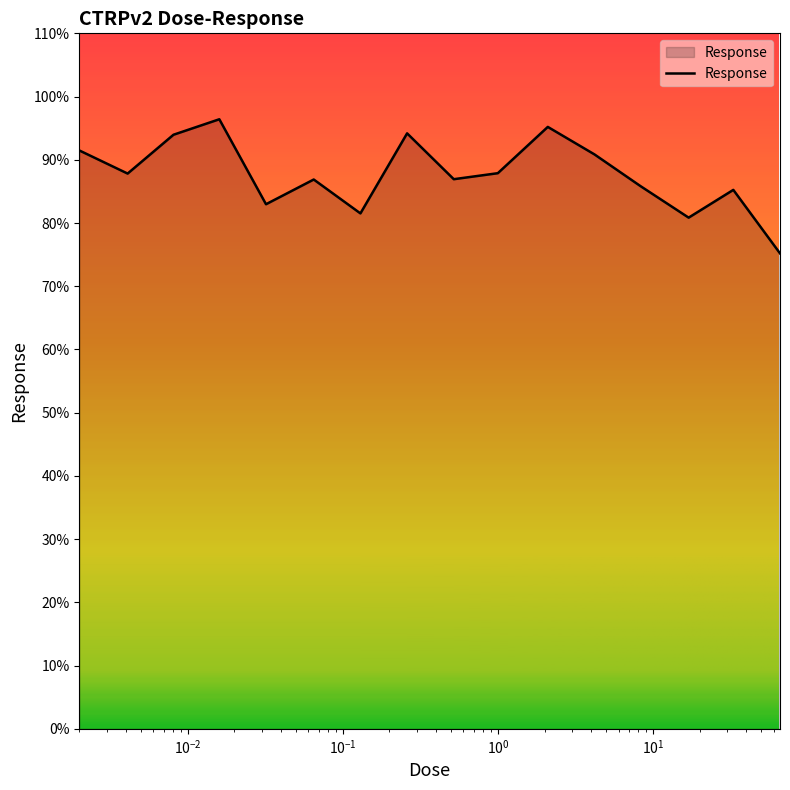

What is the smallest value displayed?

75.2